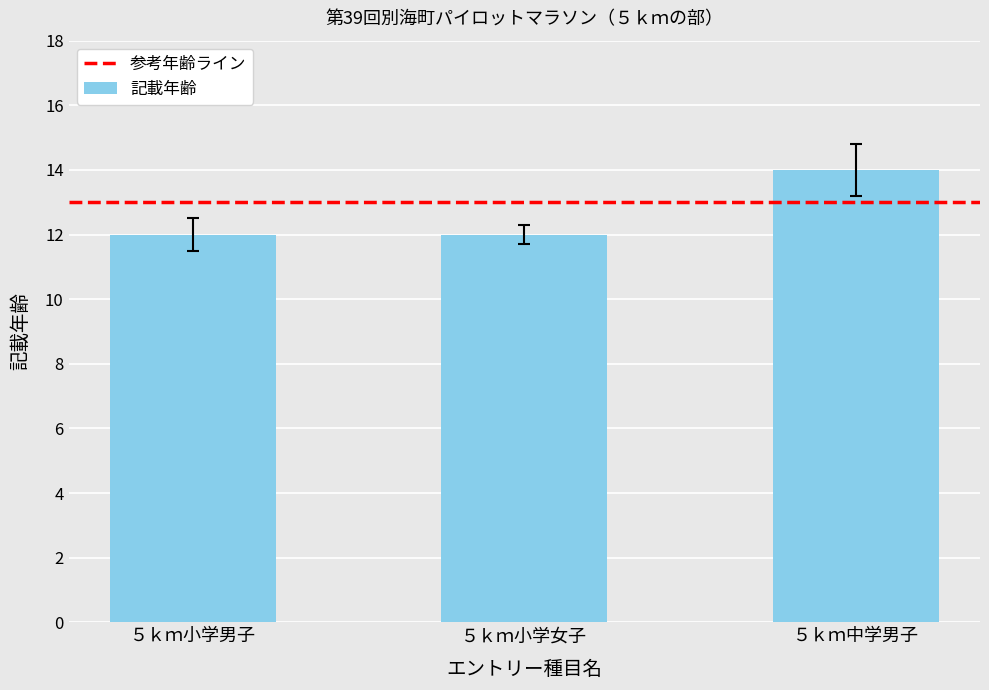

What is the sum of the values at ５ｋｍ中学男子 and ５ｋｍ小学女子?

26